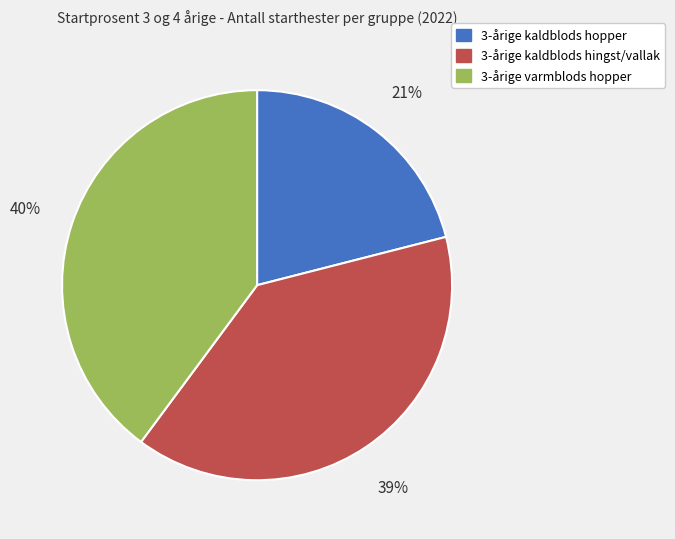

Which has a higher value, 3-årige kaldblods hingst/vallak or 3-årige varmblods hopper?

3-årige varmblods hopper